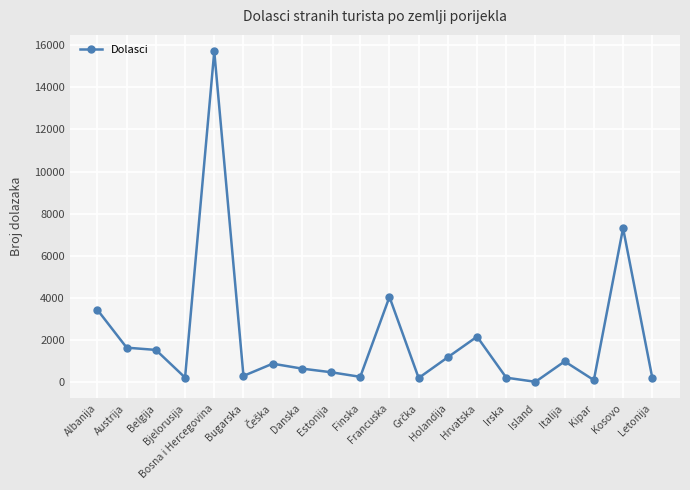

What is the average value?

2083